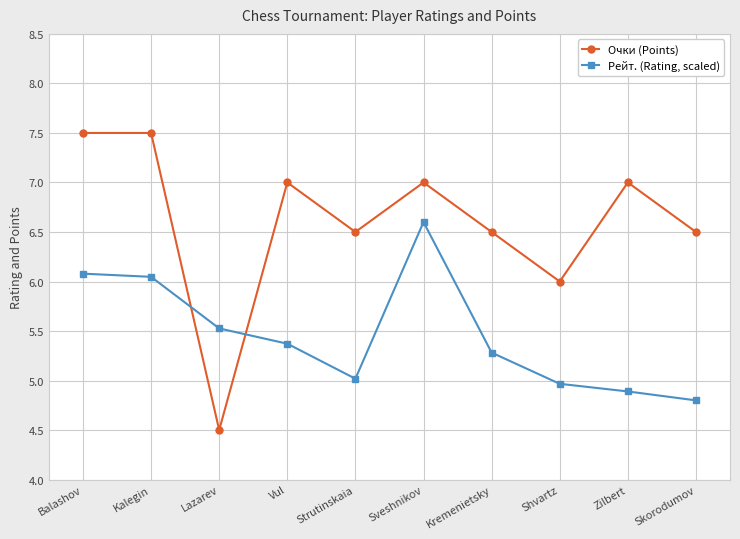

How many times do Очки (Points) and Рейт. (Rating, scaled) cross each other?

2